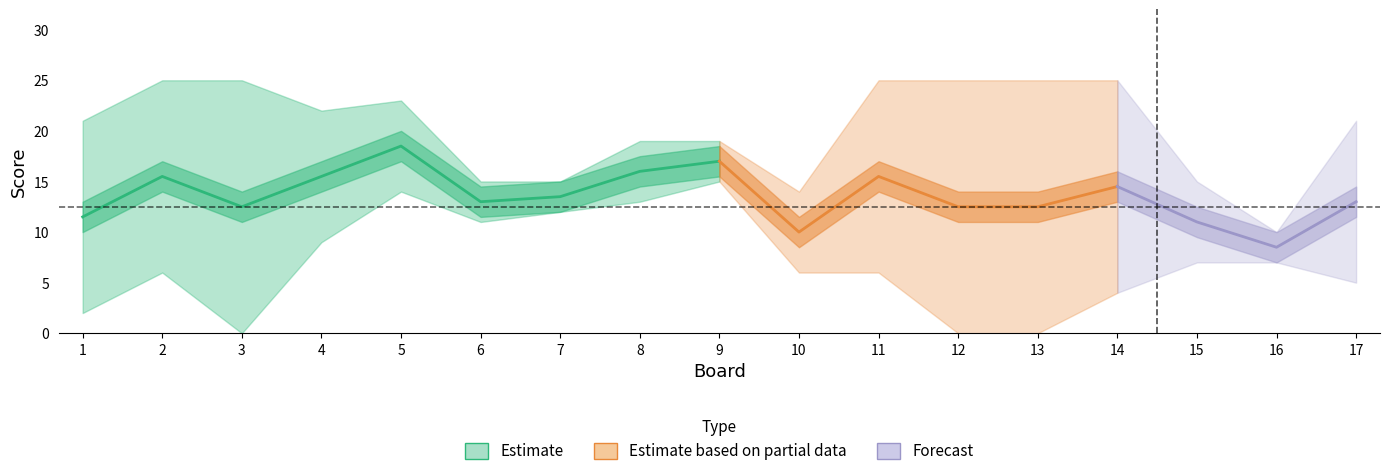

Which has a higher value, 3 or 9?

9